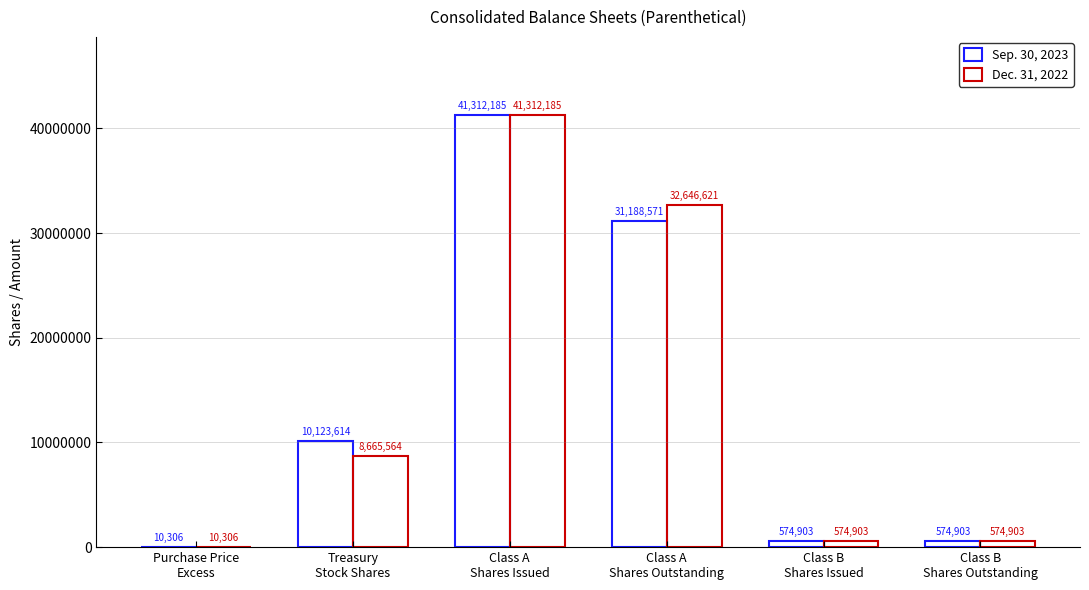

What is the value of the Sep. 30, 2023 bar at the 4th from the left?

31188571